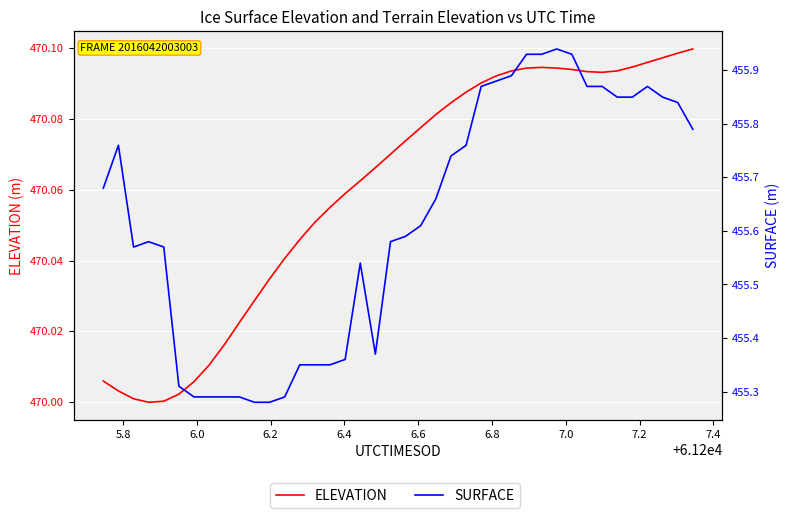

Which series has the largest total across all categories?

ELEVATION